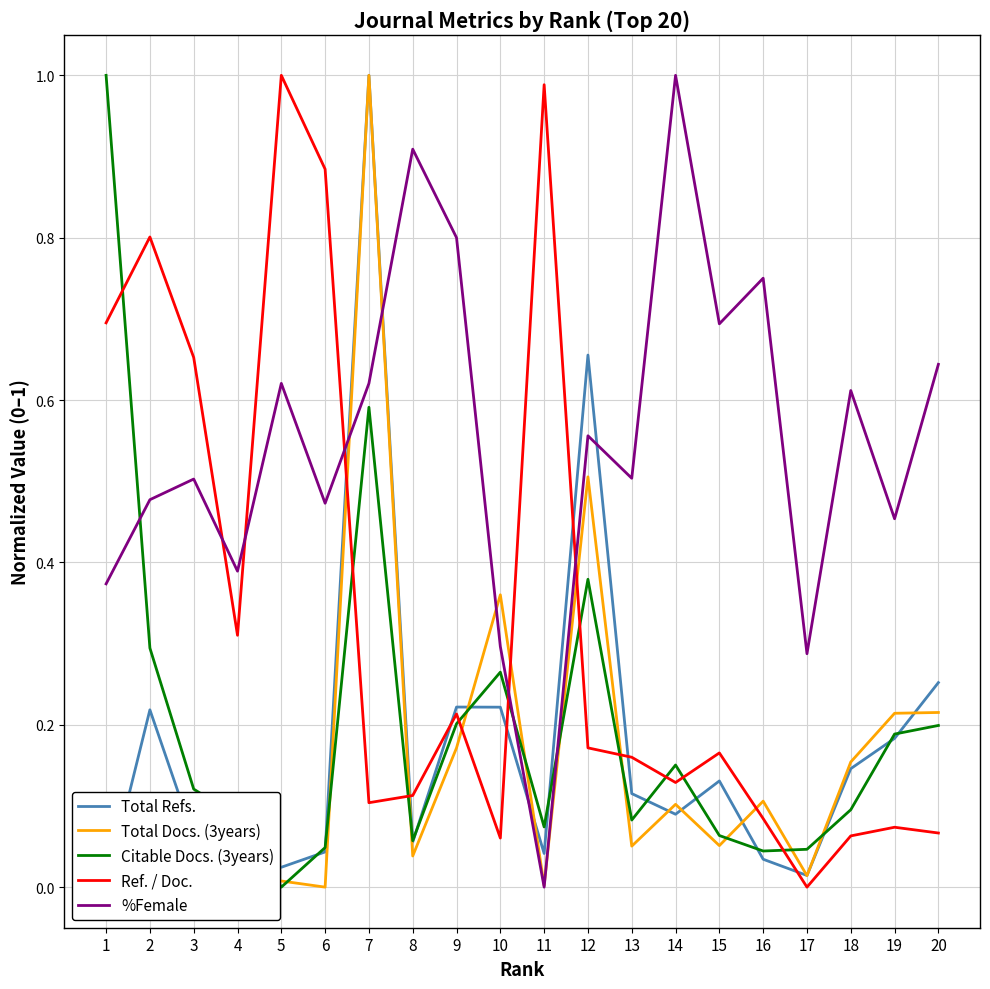

What is the spread (max minus min) of values at 12?

0.5